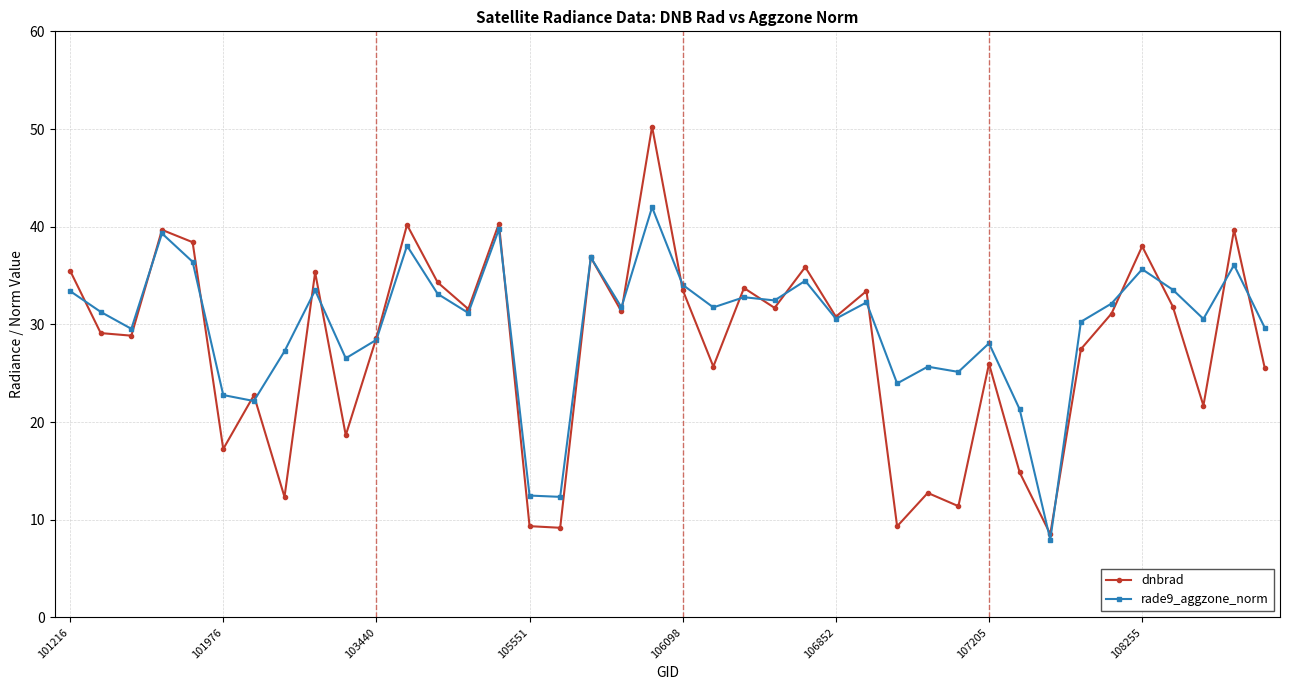

What is the value of the dnbrad point at the 37th from the left?

31.8